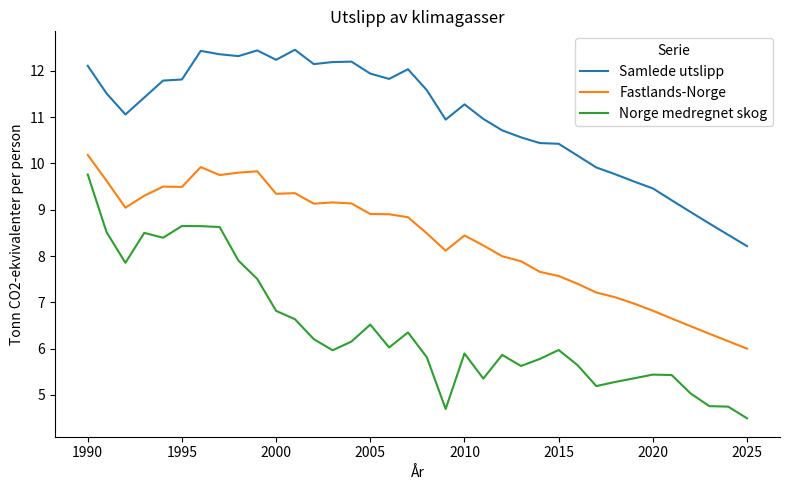

Rank the series by their average value, from lowest to highest.

Norge medregnet skog, Fastlands-Norge, Samlede utslipp